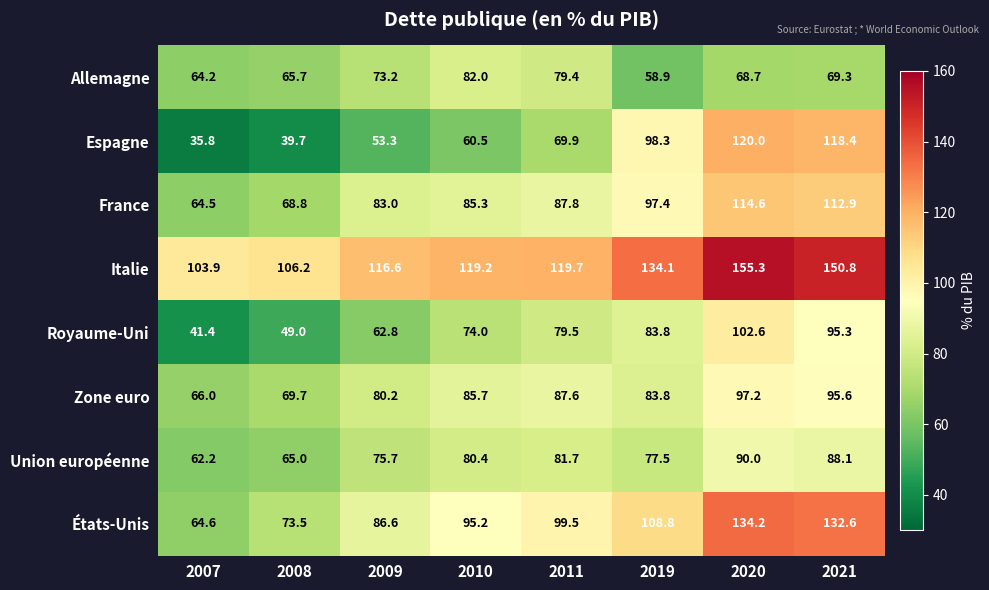

What value does the Zone euro series have at 2021?

95.6